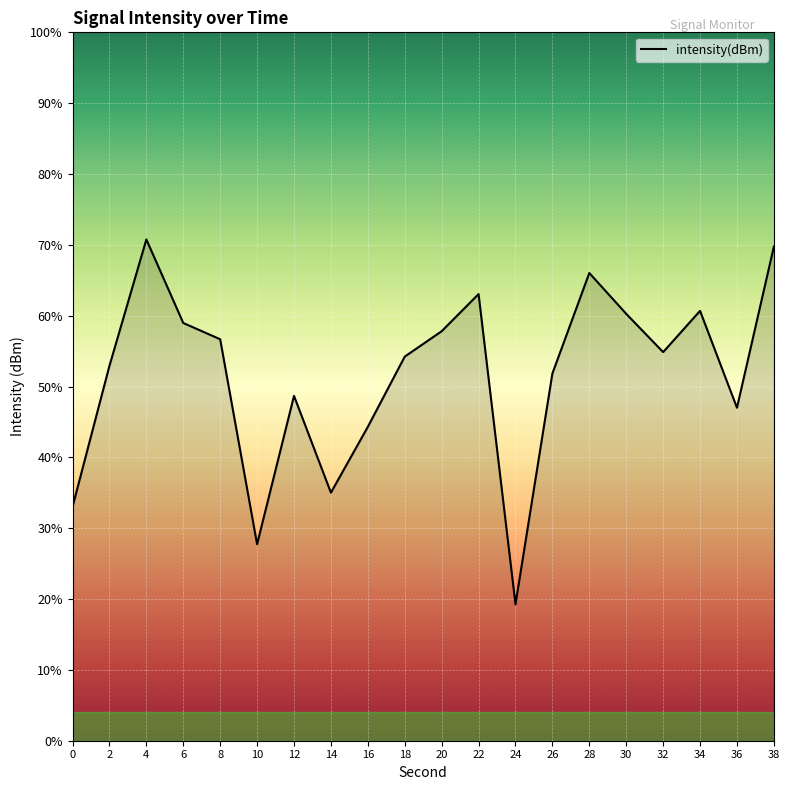

Does the chart display data point markers on the line(s)?

No